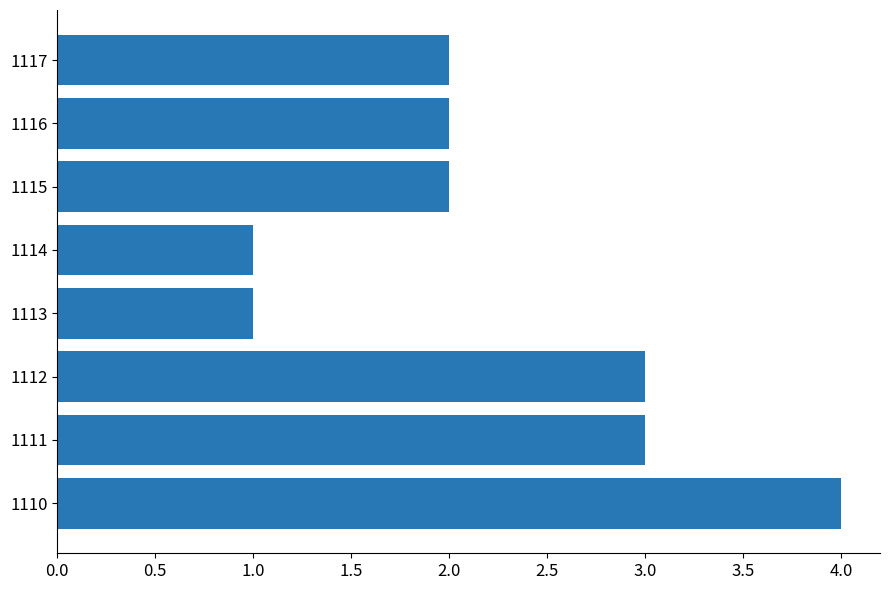

What is the difference between the maximum and minimum values?

3